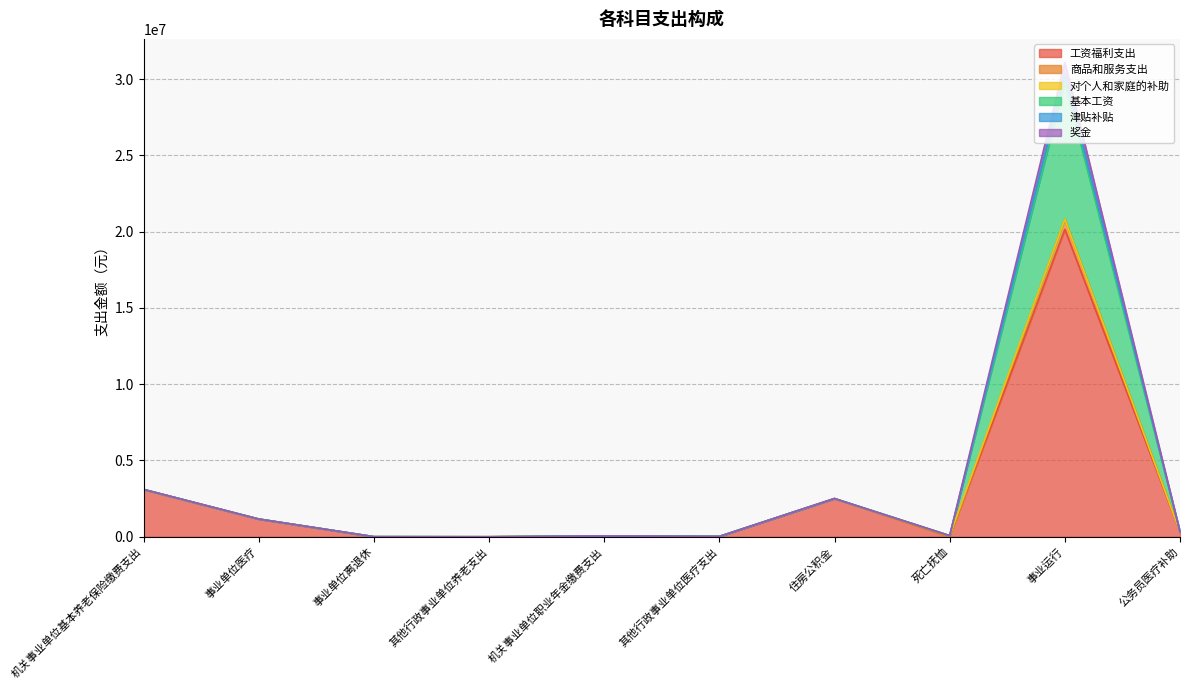

At which label does 商品和服务支出 first exceed 325545?

机关事业单位基本养老保险缴费支出